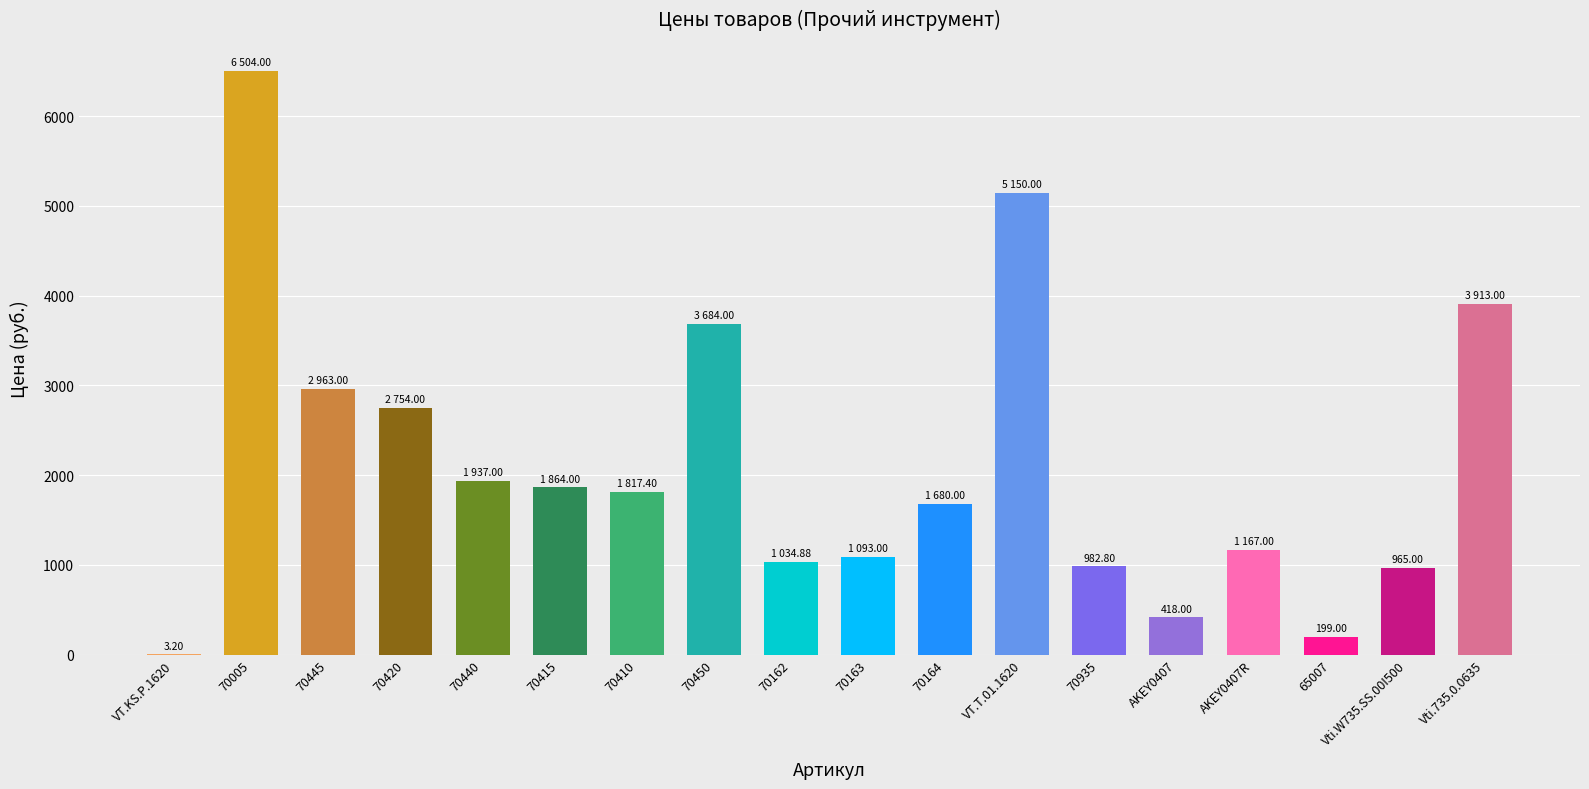

Approximately how many times larger is the value at 70415 compared to 70005?

0.3